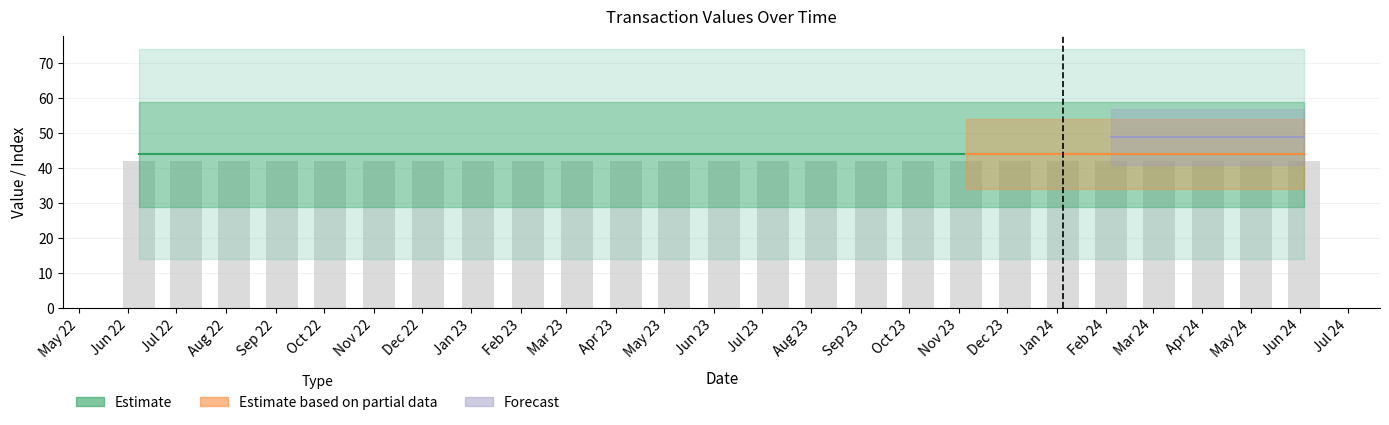

What is the sum of all io_index values?

1100.0